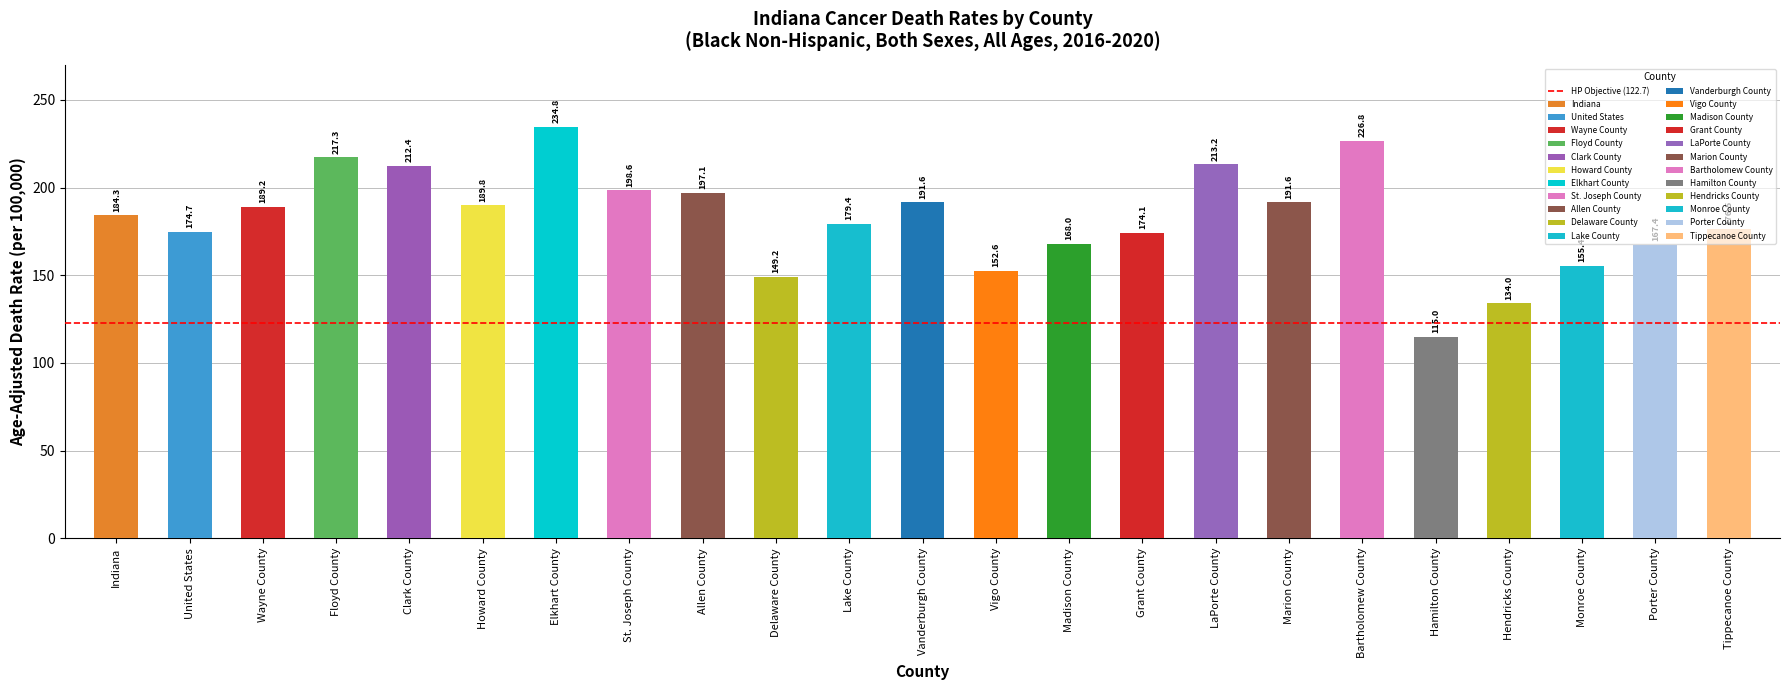

Reading left to right, extract all data points from this chart.

Indiana=184.3	United States=174.7	Wayne County=189.2	Floyd County=217.3	Clark County=212.4	Howard County=189.8	Elkhart County=234.8	St. Joseph County=198.6	Allen County=197.1	Delaware County=149.2	Lake County=179.4	Vanderburgh County=191.6	Vigo County=152.6	Madison County=168.0	Grant County=174.1	LaPorte County=213.2	Marion County=191.6	Bartholomew County=226.8	Hamilton County=115.0	Hendricks County=134.0	Monroe County=155.4	Porter County=167.4	Tippecanoe County=176.5